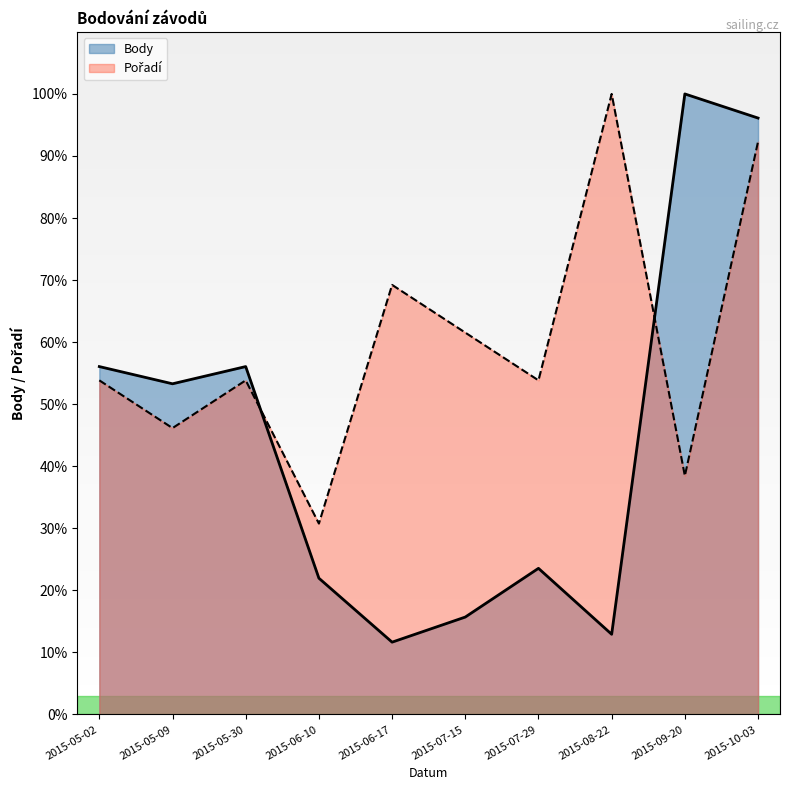

After their last crossing, which series has the higher values: Body or Pořadí?

Body